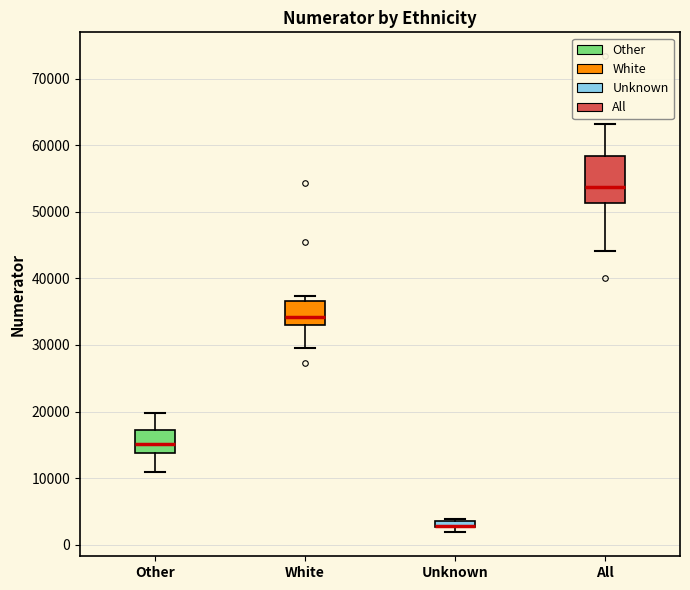

Which box is the tallest, from its lower edge to its upper edge?

All